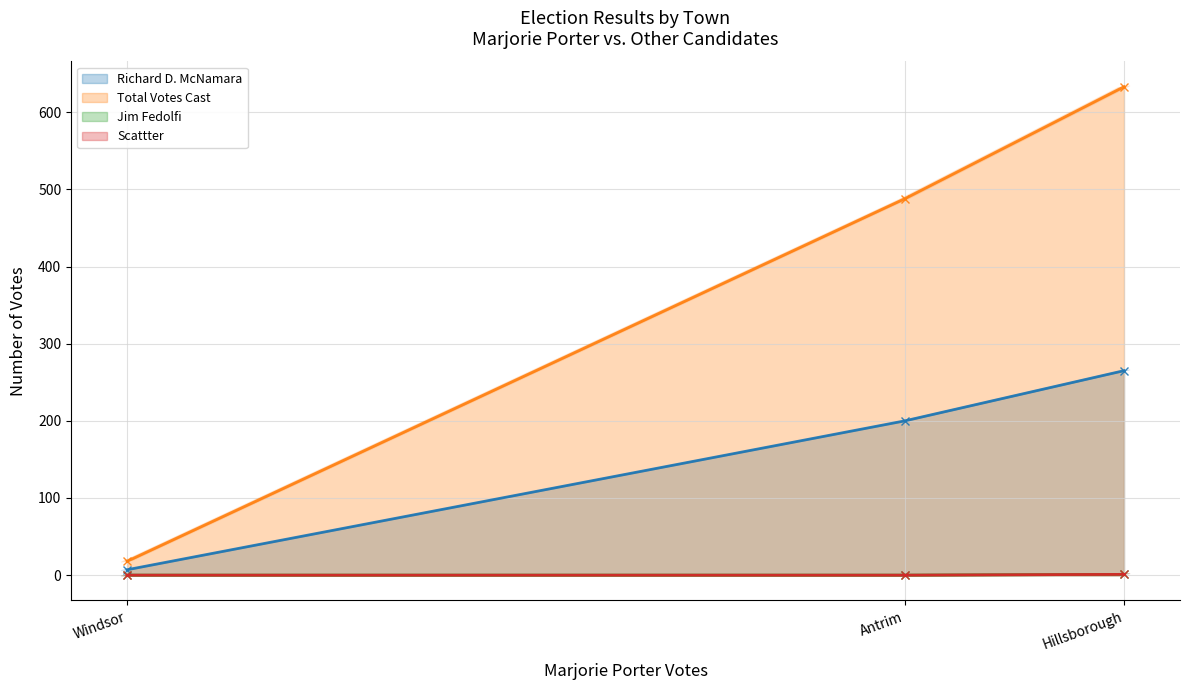

Rank the categories by Total Votes Cast value from lowest to highest.

Windsor, Antrim, Hillsborough